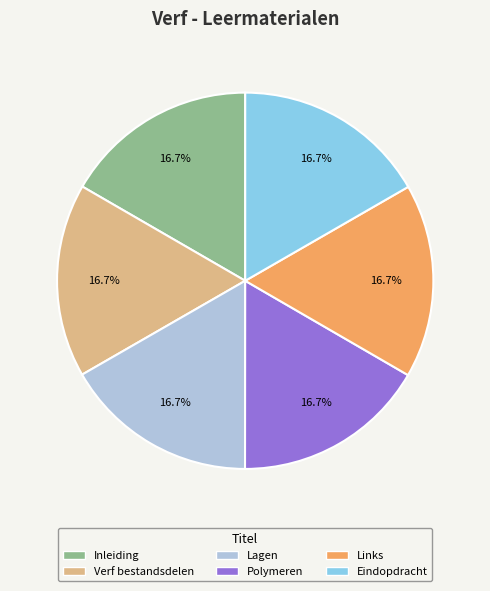

What percentage is NOT represented by Eindopdracht?

83.3%